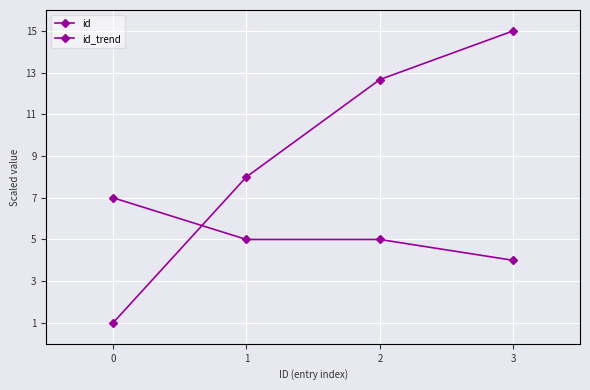

List the series in order of their peak value, lowest first.

id_trend, id